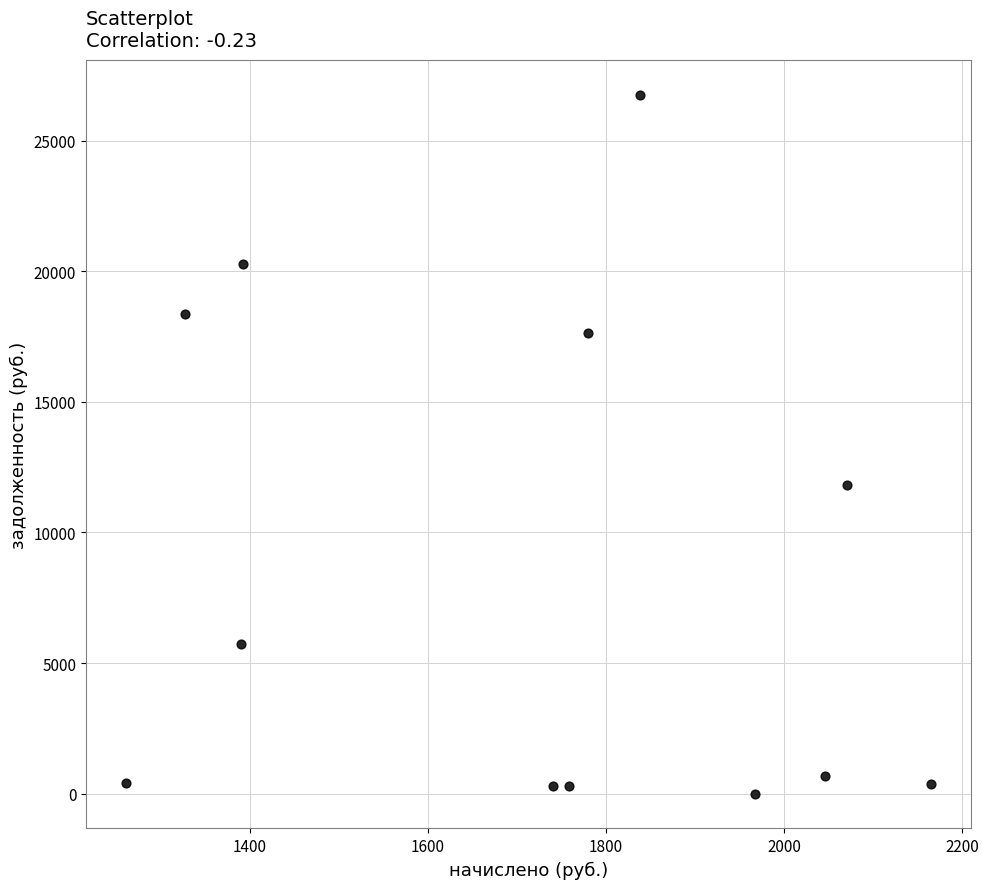

What Y value in the scatter plot is closest to 13382?

11823.7